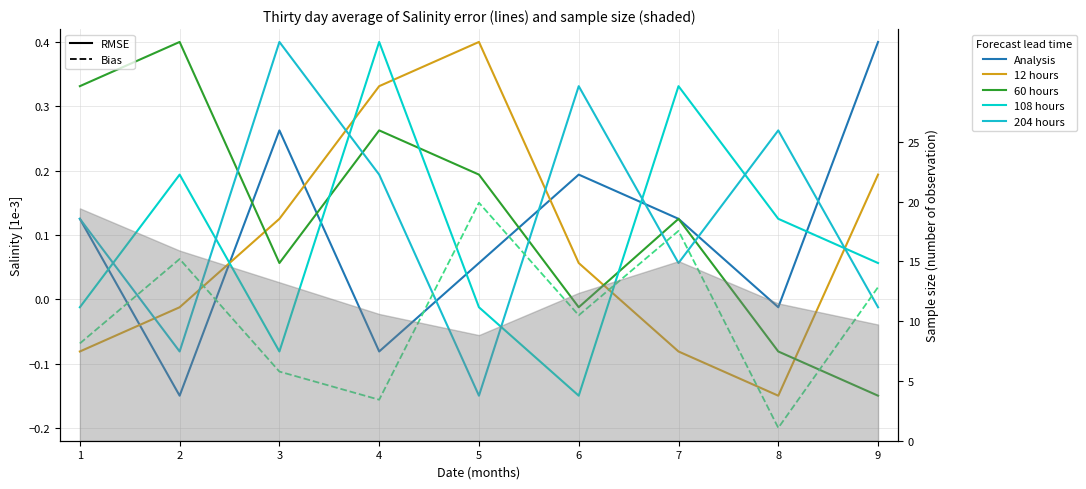

What is the difference between the 60 hours values at 7 and 3?

0.1